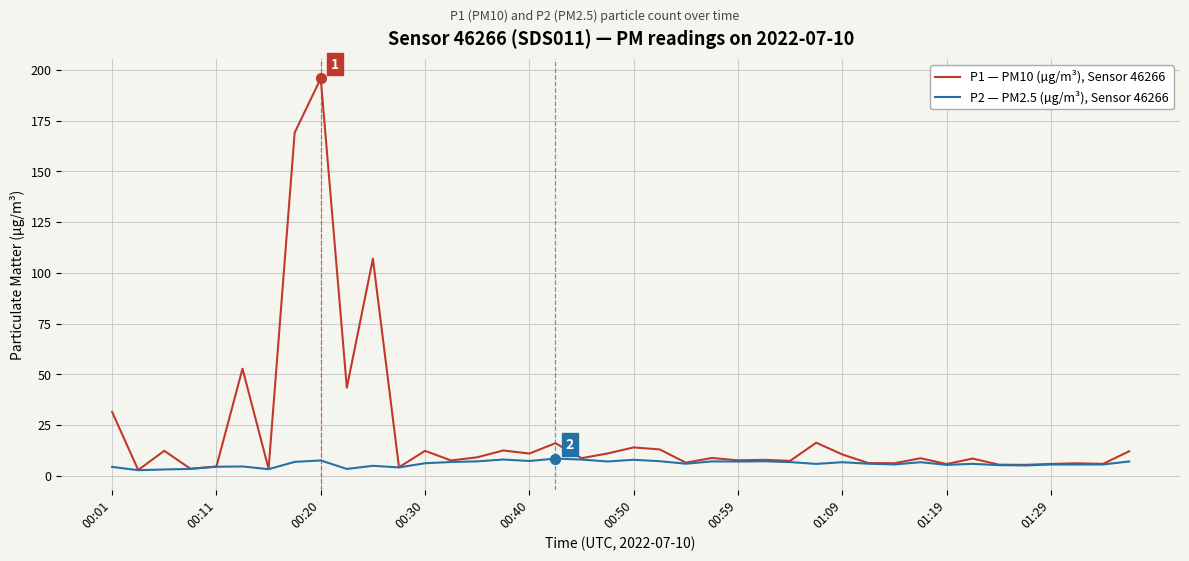

What are all the series names shown in the legend?

P1 — PM10 (µg/m³), Sensor 46266, P2 — PM2.5 (µg/m³), Sensor 46266